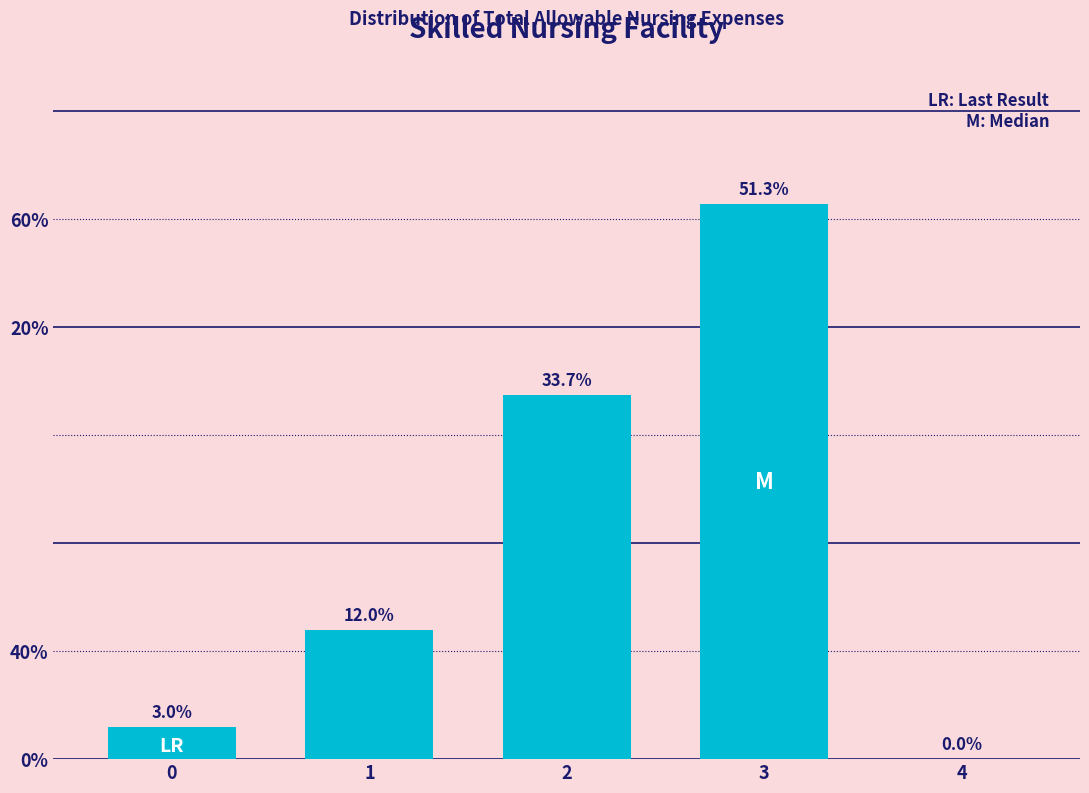

Are the bars horizontal?

No